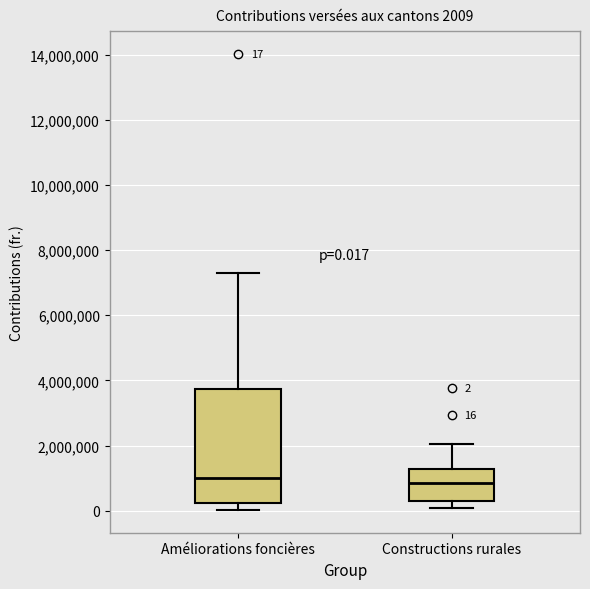

Comparing the boxes themselves (not the whiskers), which one is the tallest?

Améliorations foncières